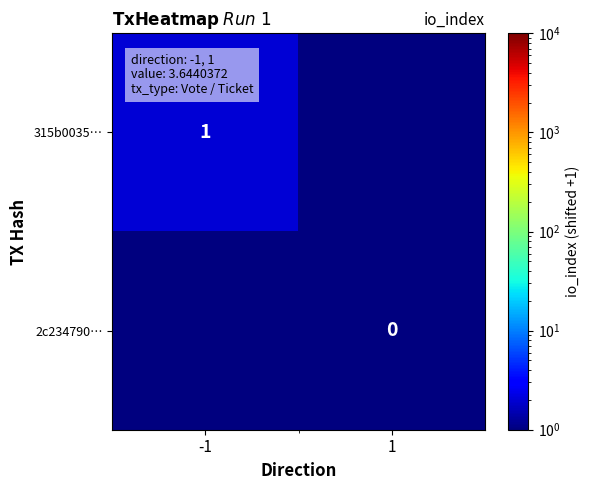

At how many categories does at least one series exceed 1?

1